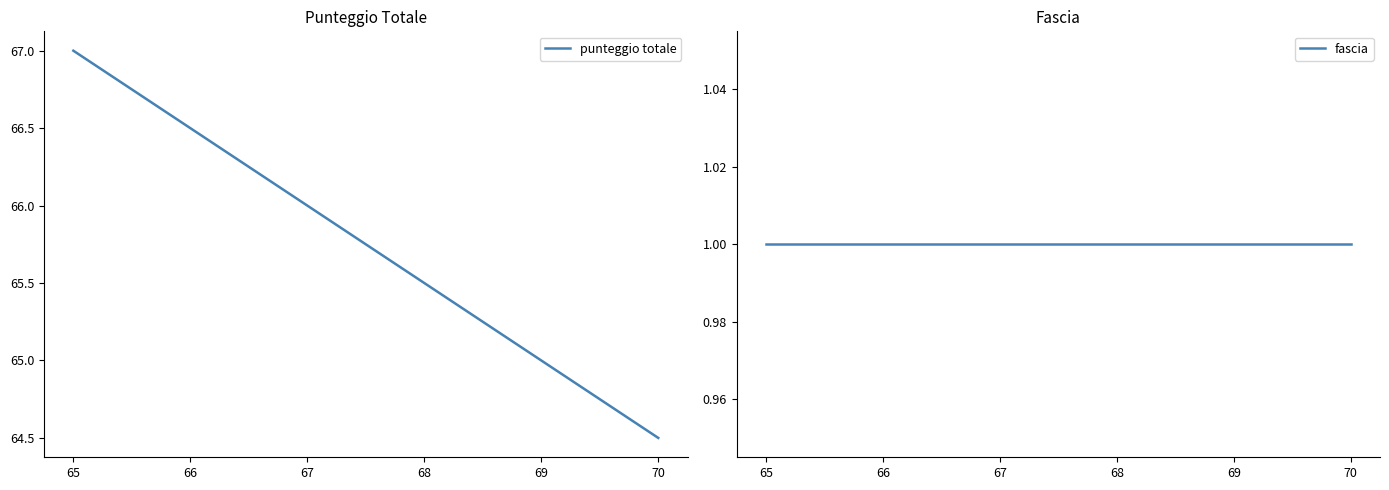

Which series has the widest spread of values?

punteggio totale